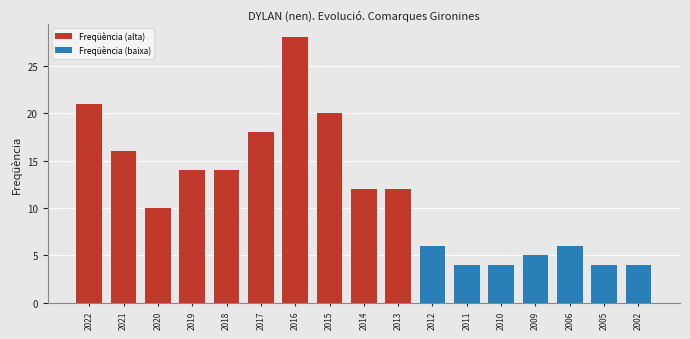

Reading left to right, transcribe all the data shown in this chart.

2022=21	2021=16	2020=10	2019=14	2018=14	2017=18	2016=28	2015=20	2014=12	2013=12	2012=6	2011=4	2010=4	2009=5	2006=6	2005=4	2002=4